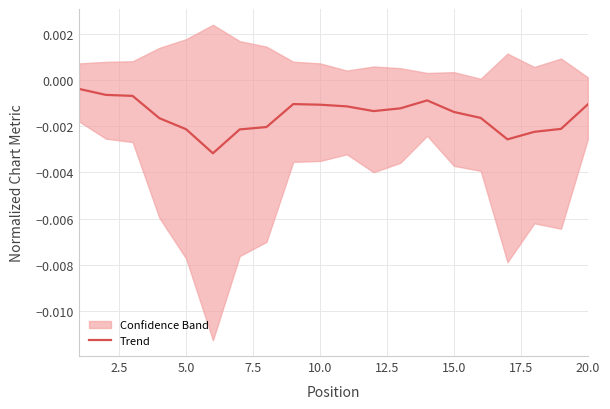

The chart shows a value of -0.0 at 11. True or false?

False